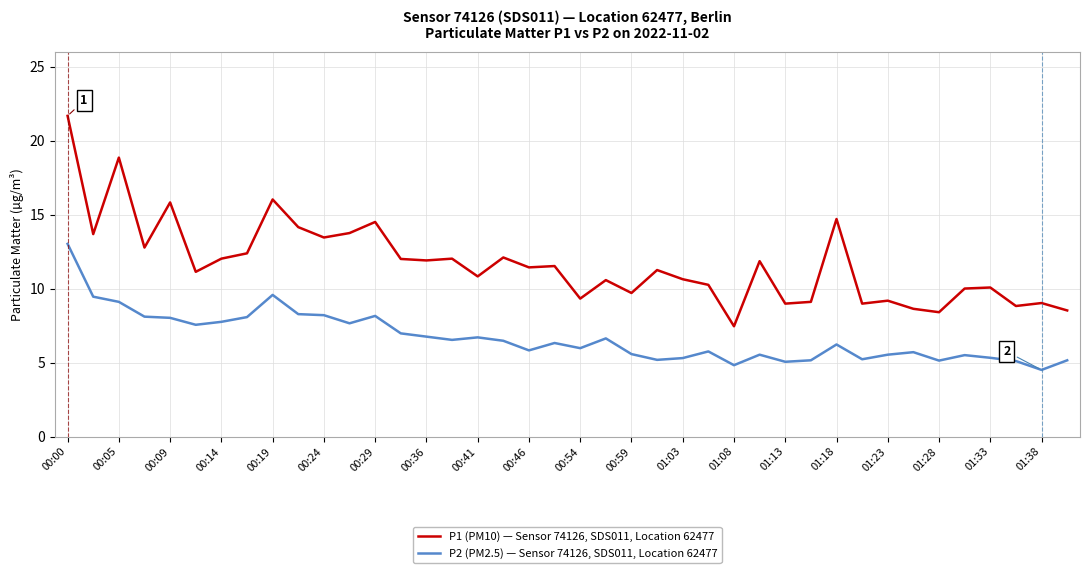

Does the chart have visible grid lines?

Yes